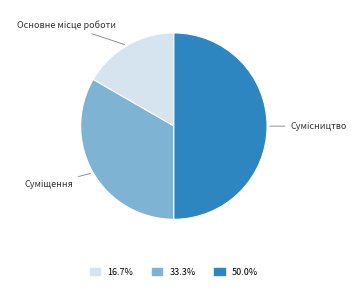

Count the number of slices in the pie.

3